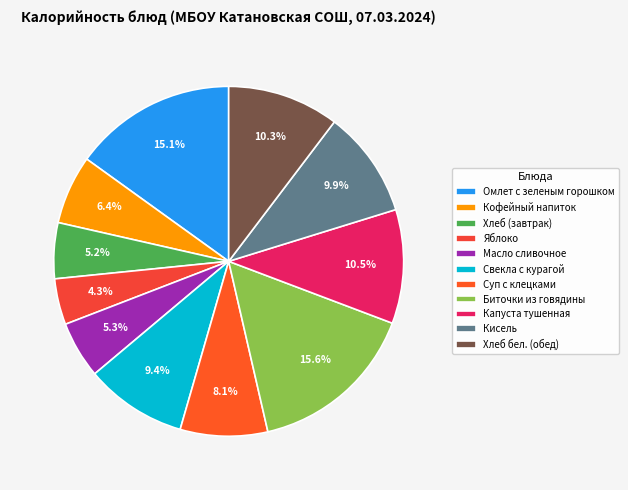

True or false: Масло сливочное accounts for 5% of the total.

True